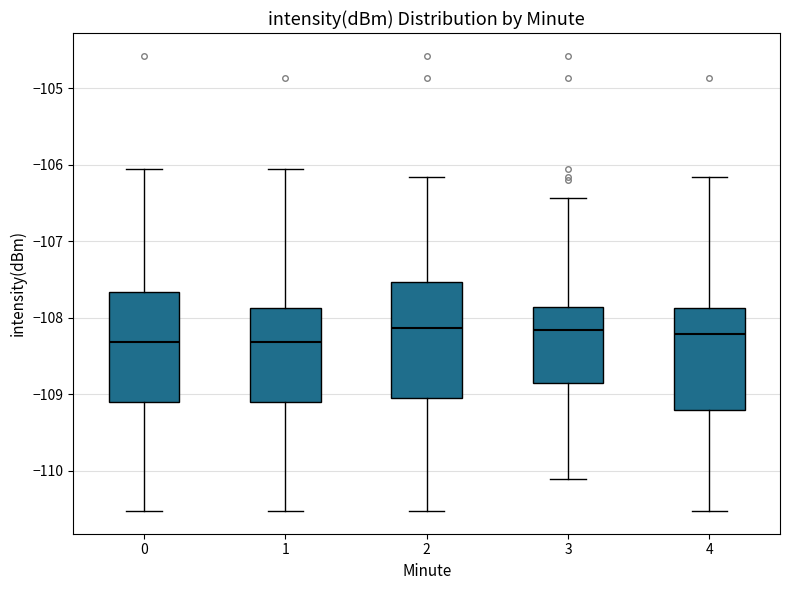

Reading left to right, transcribe this box plot: for each box, give where its median line is, the range the box spans, and where its two whiskers end, as read against the y-axis. The values are not printed on the chart, so give them approximately, as read against the axis.

0: median -108.3, box -109.1 to -107.7, whiskers -110.5 to -106.0
1: median -108.3, box -109.1 to -107.9, whiskers -110.5 to -106.0
2: median -108.1, box -109.0 to -107.5, whiskers -110.5 to -106.2
3: median -108.2, box -108.9 to -107.9, whiskers -110.1 to -106.4
4: median -108.2, box -109.2 to -107.9, whiskers -110.5 to -106.2